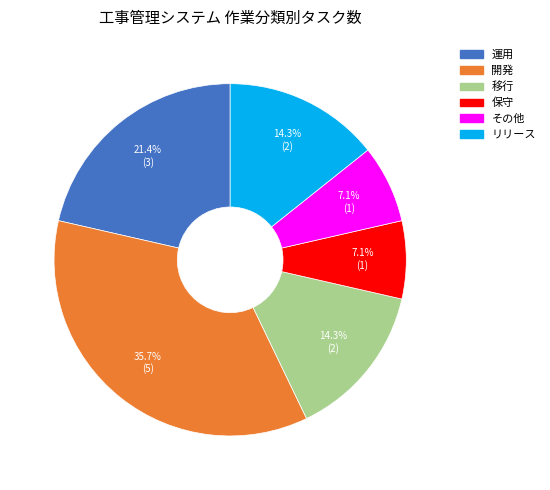

Which slice is the largest?

開発